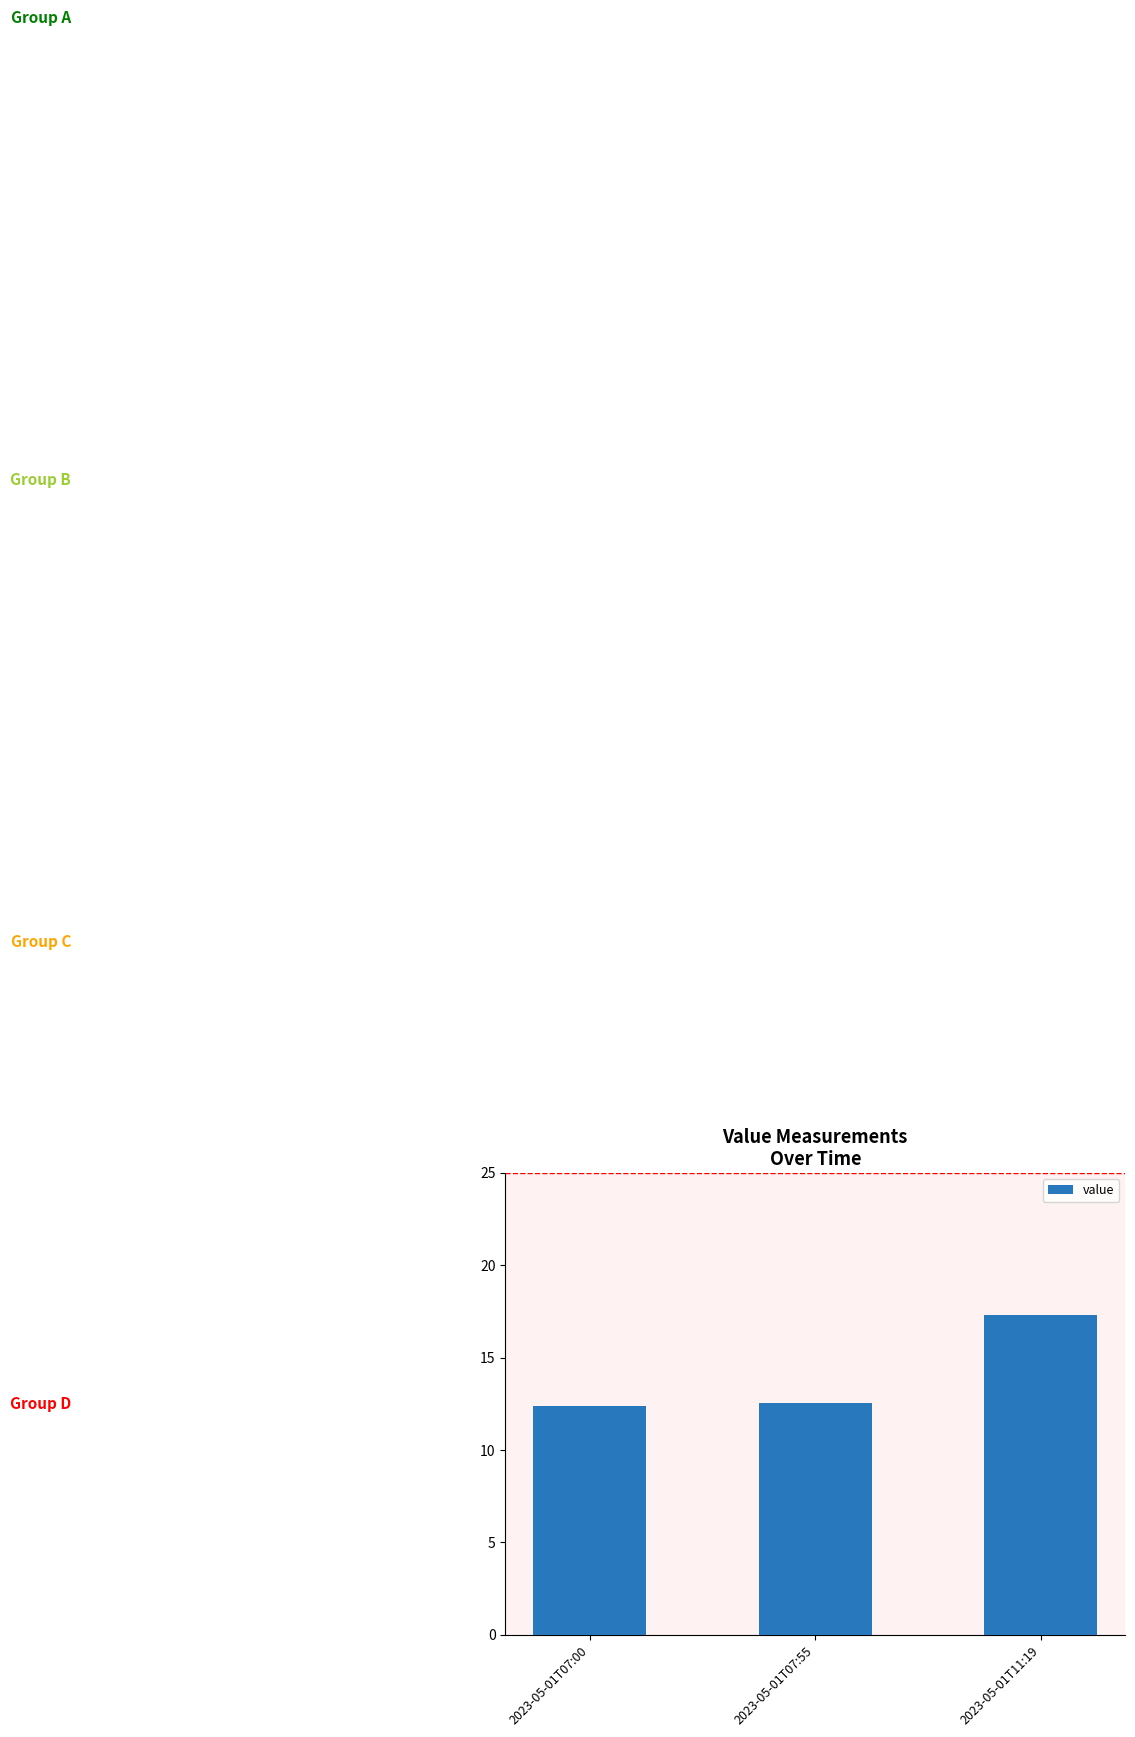

What is the average value?

14.1